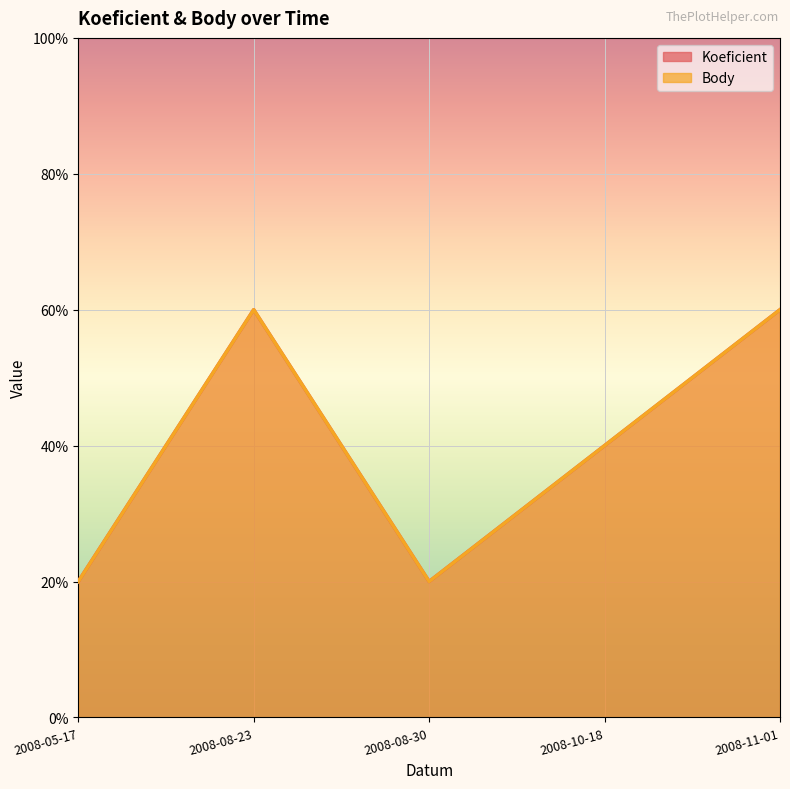

Count the Body values in the range 2 to 6.

5